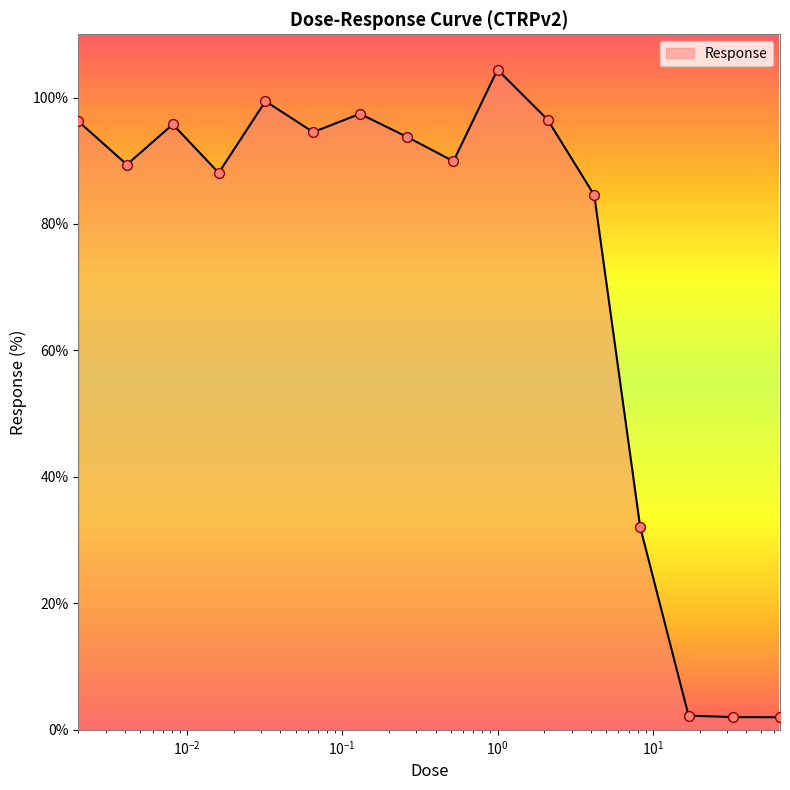

What is the difference between the maximum and minimum values?

102.4